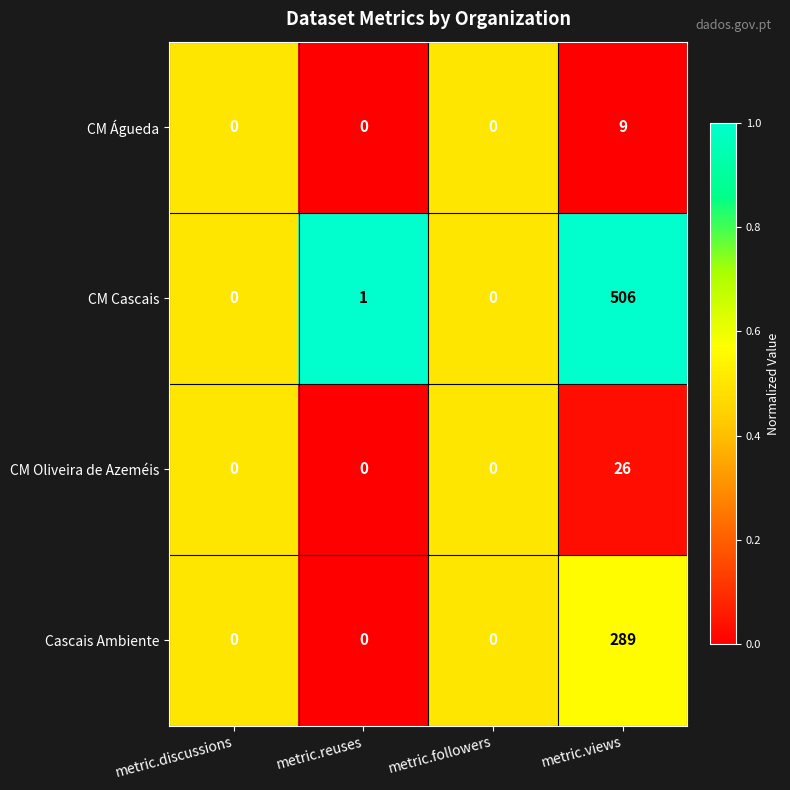

List the series in order of their peak value, lowest first.

CM Águeda, CM Oliveira de Azeméis, Cascais Ambiente, CM Cascais